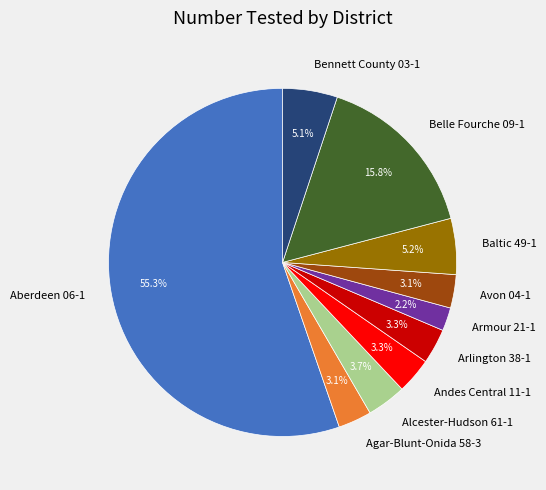

Do Andes Central 11-1 and Bennett County 03-1 together represent more than half of the pie?

No